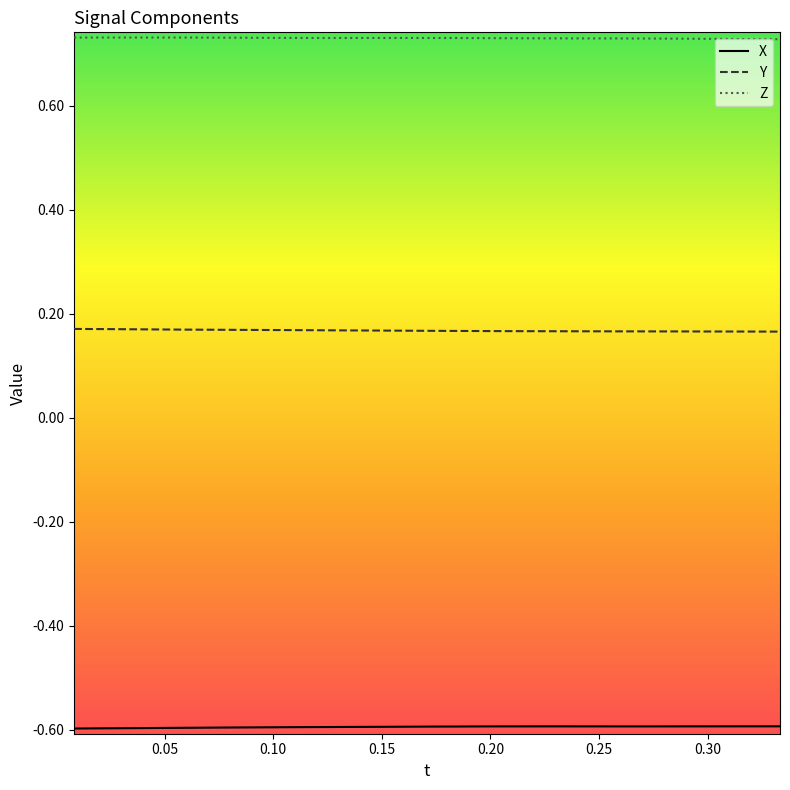

What is the minimum value shown in the chart?

-0.6